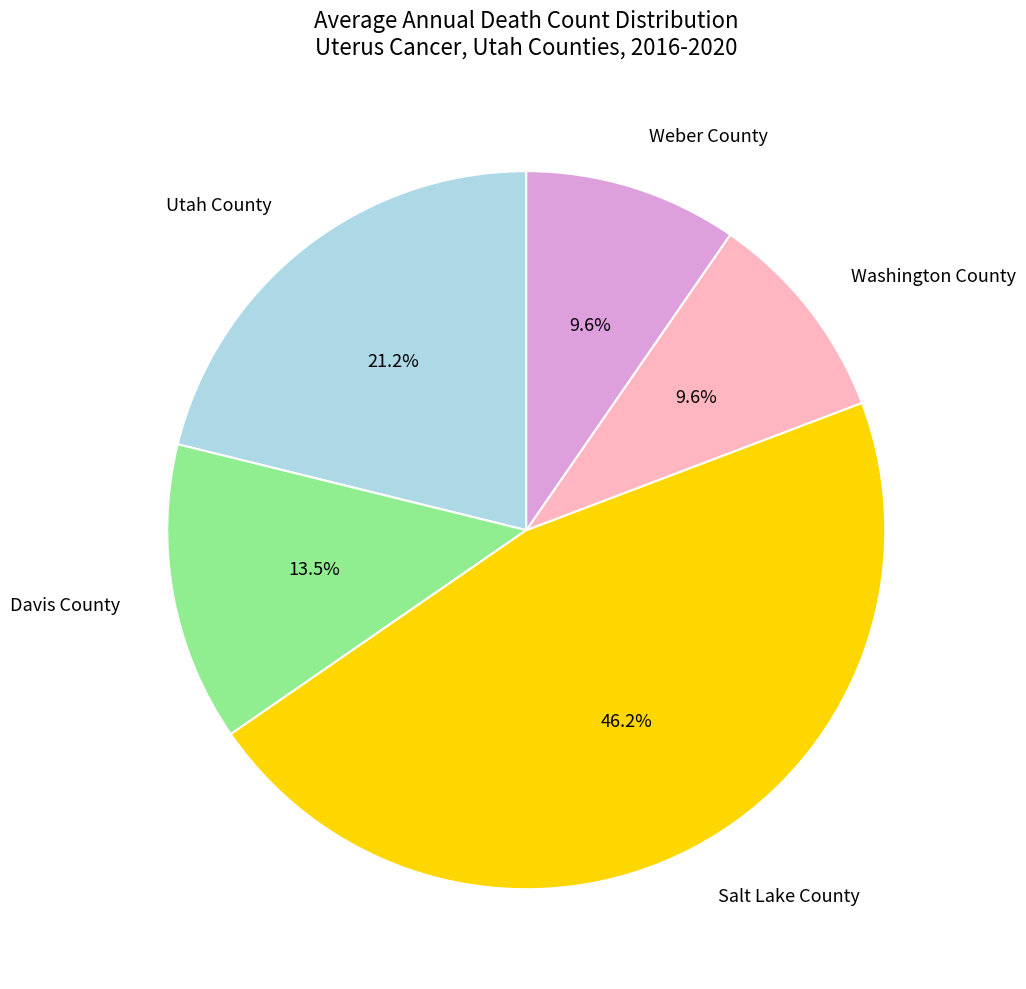

Does Weber County account for over 50% of the chart?

No